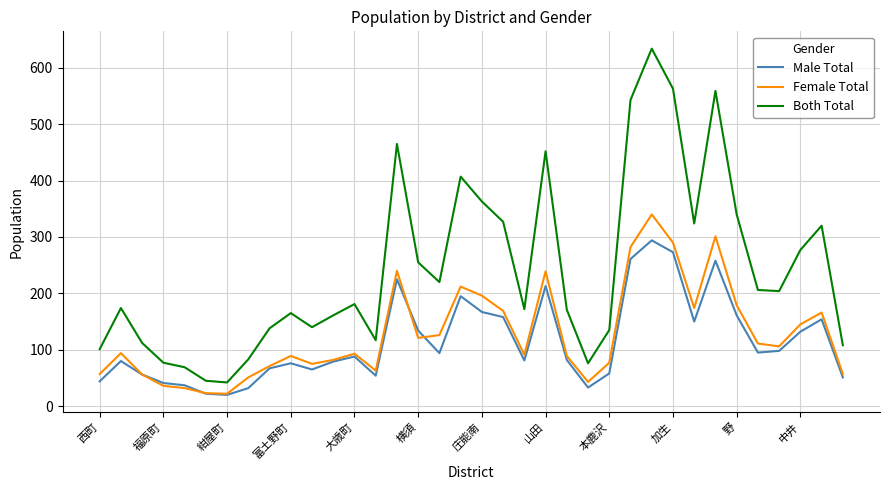

What is the highest value of the Female Total series?

340